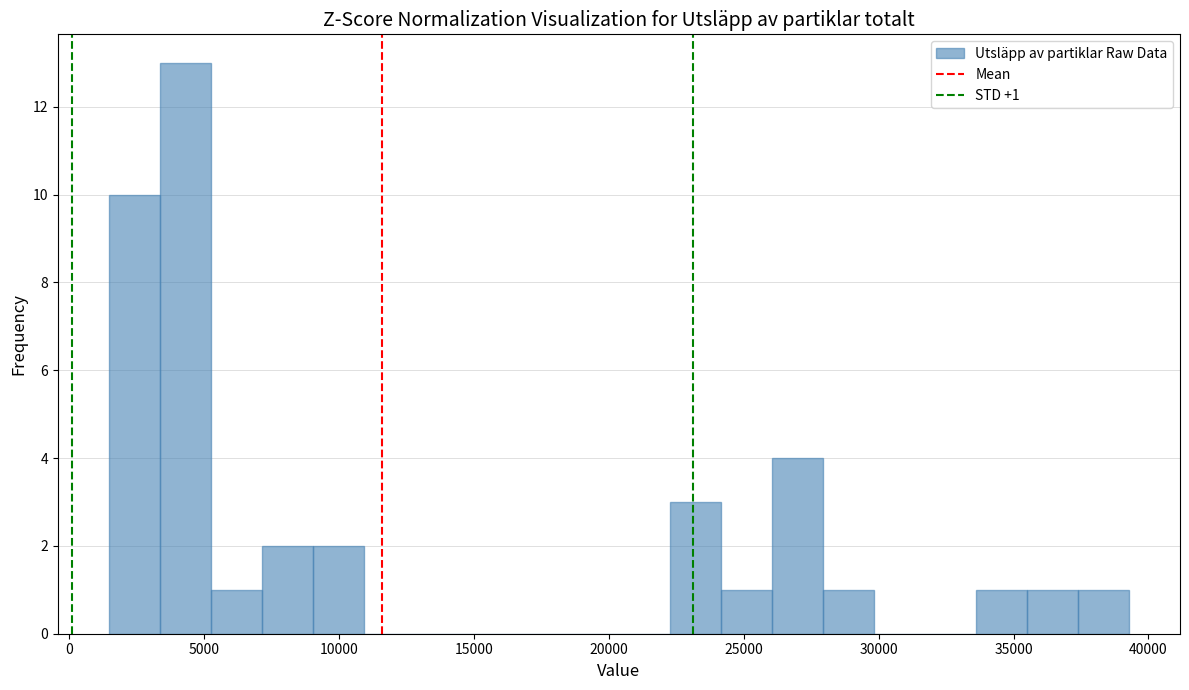

Around what value on the x-axis is the tallest bar? Give the approximate position of its centre, as read against the axis.

4500